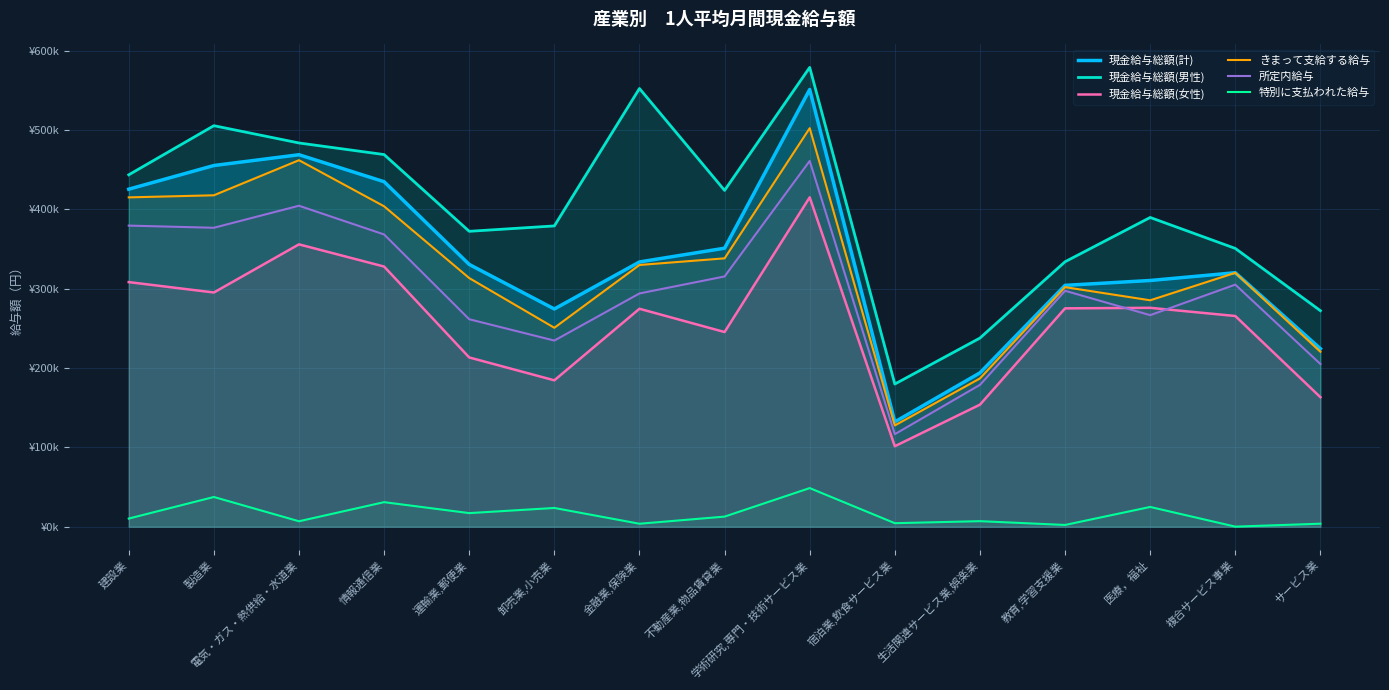

Which series has the largest total across all categories?

現金給与総額(男性)